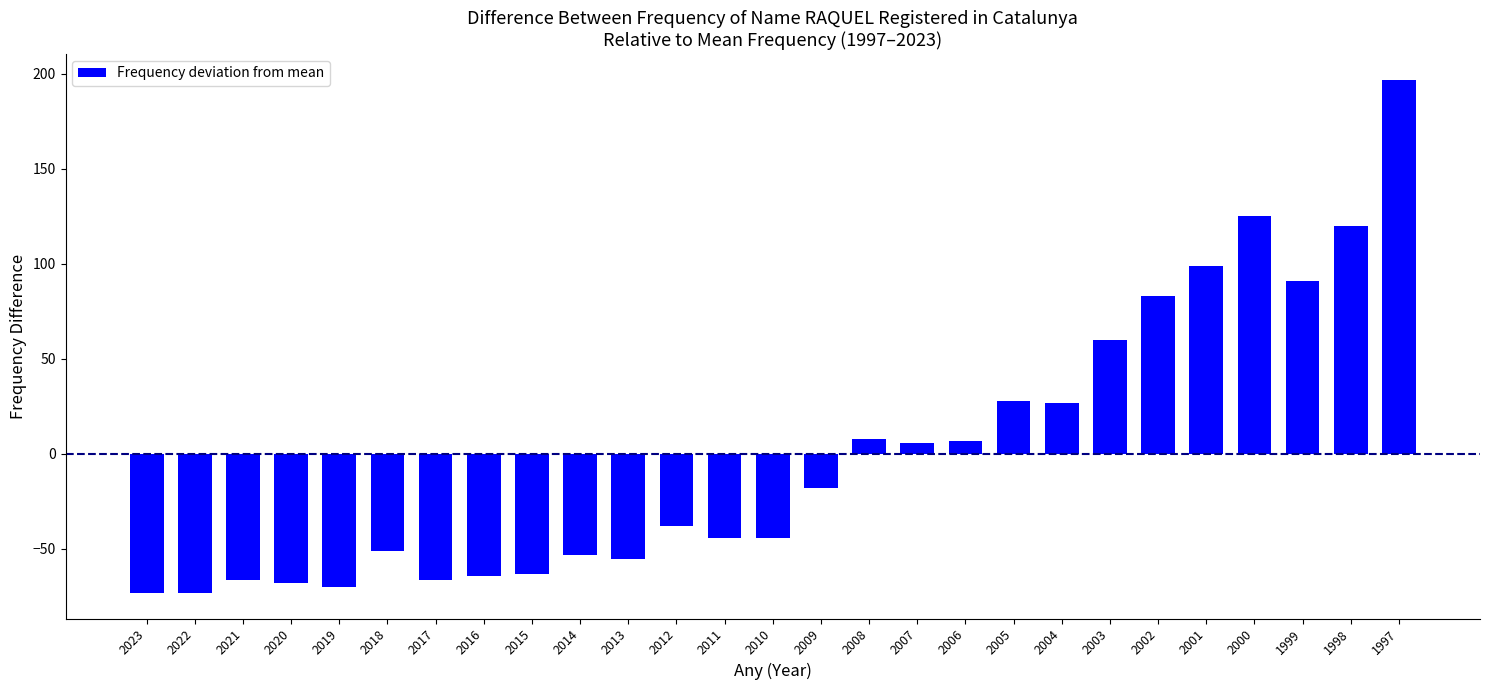

What is the change in value from 2006 to 2001?

+92.0